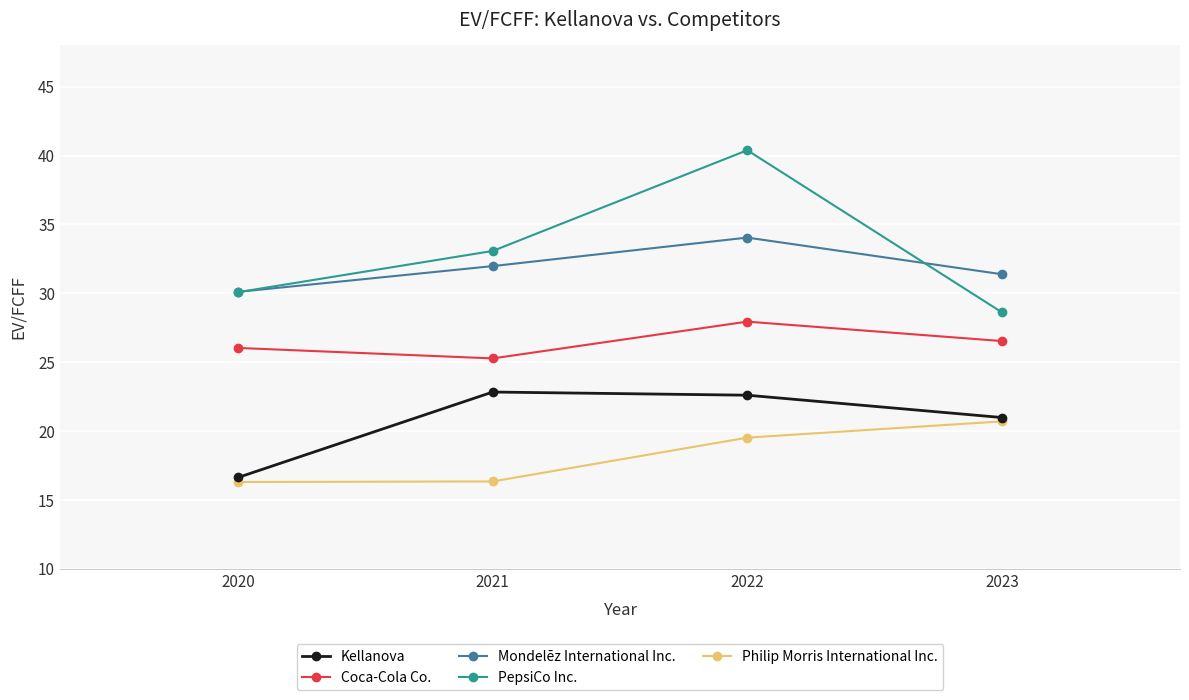

At 2022, list the series in order from smallest to largest.

Philip Morris International Inc., Kellanova, Coca-Cola Co., Mondelēz International Inc., PepsiCo Inc.